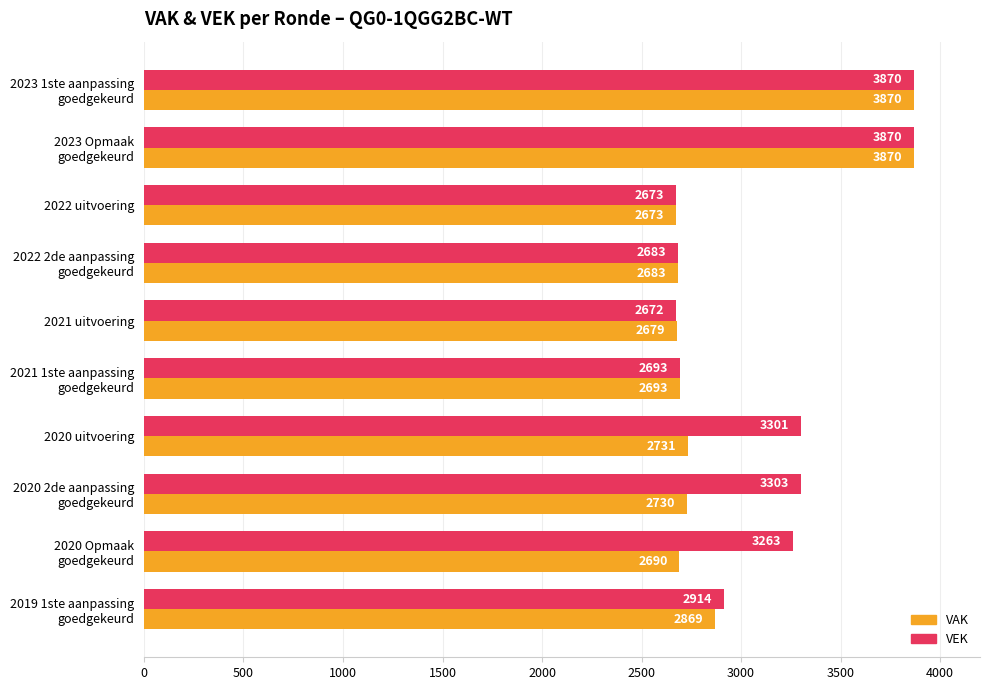

At which label does VEK reach its minimum?

2021 uitvoering